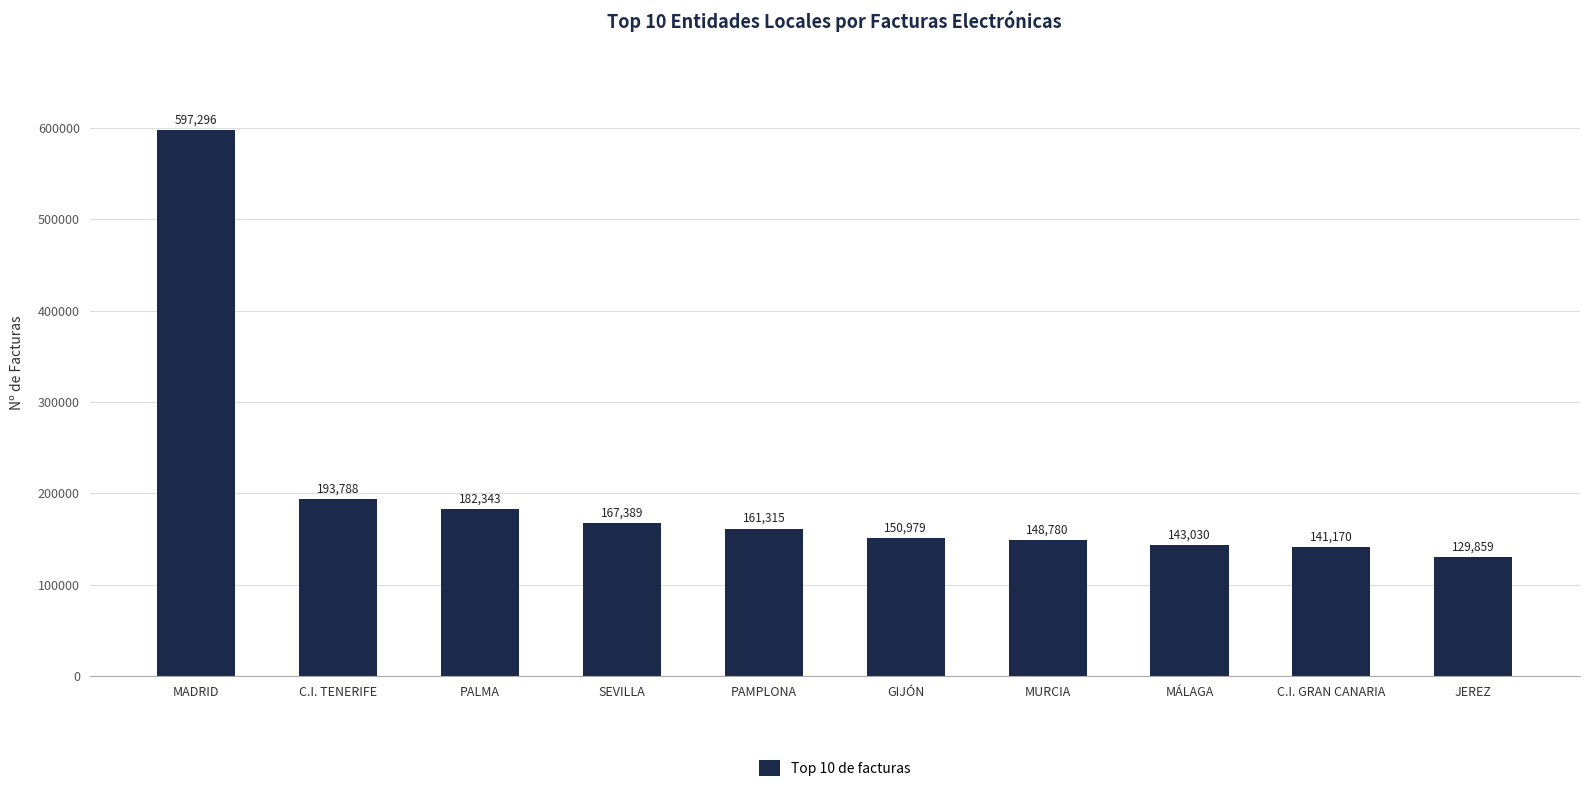

What is the difference between the maximum and second lowest values?

456126